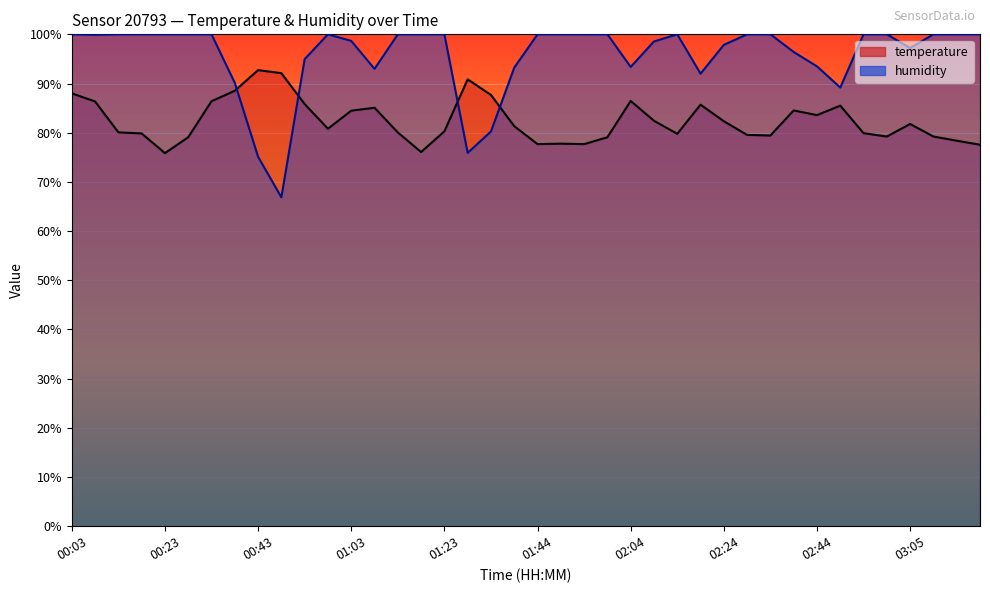

Reading left to right, transcribe all the data shown in this chart.

temperature: 88.0	86.3	80.1	79.8	75.8	79.1	86.4	88.5	92.7	92.1	85.8	80.8	84.5	85.1	80.1	76.1	80.3	90.9	87.7	81.3	77.7	77.8	77.7	79.1	86.4	82.4	79.8	85.7	82.3	79.5	79.4	84.5	83.6	85.5	79.9	79.2	81.8	79.2	78.4	77.5
humidity: 100.0	99.9	100.0	100.0	100.0	100.0	100.0	90.1	75.1	66.9	95.0	100.0	98.7	93.0	100.0	100.0	100.0	75.9	80.2	93.2	100.0	100.0	100.0	100.0	93.4	98.5	100.0	92.0	97.9	100.0	100.0	96.4	93.5	89.2	100.0	100.0	97.2	100.0	100.0	100.0